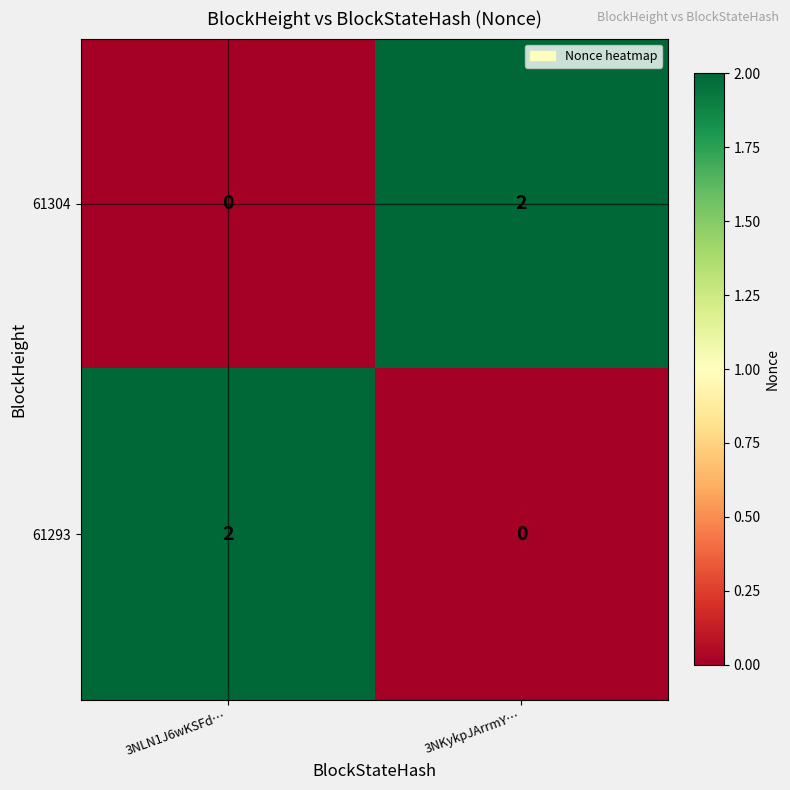

Rank the series at 3NKykpJArrmY… from lowest to highest value.

61293, 61304